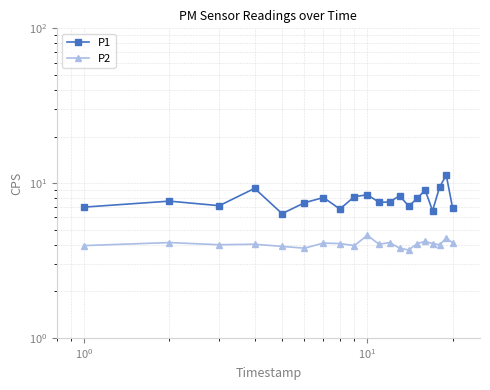

How many interior local peaks does the P2 series have?

7